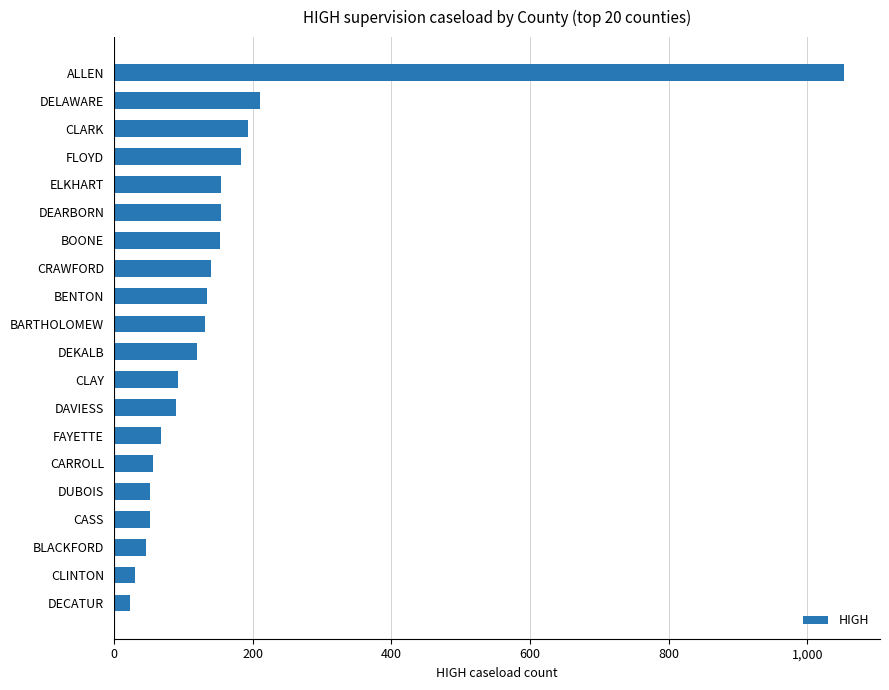

What is the difference between the values at DECATUR and FLOYD?

159